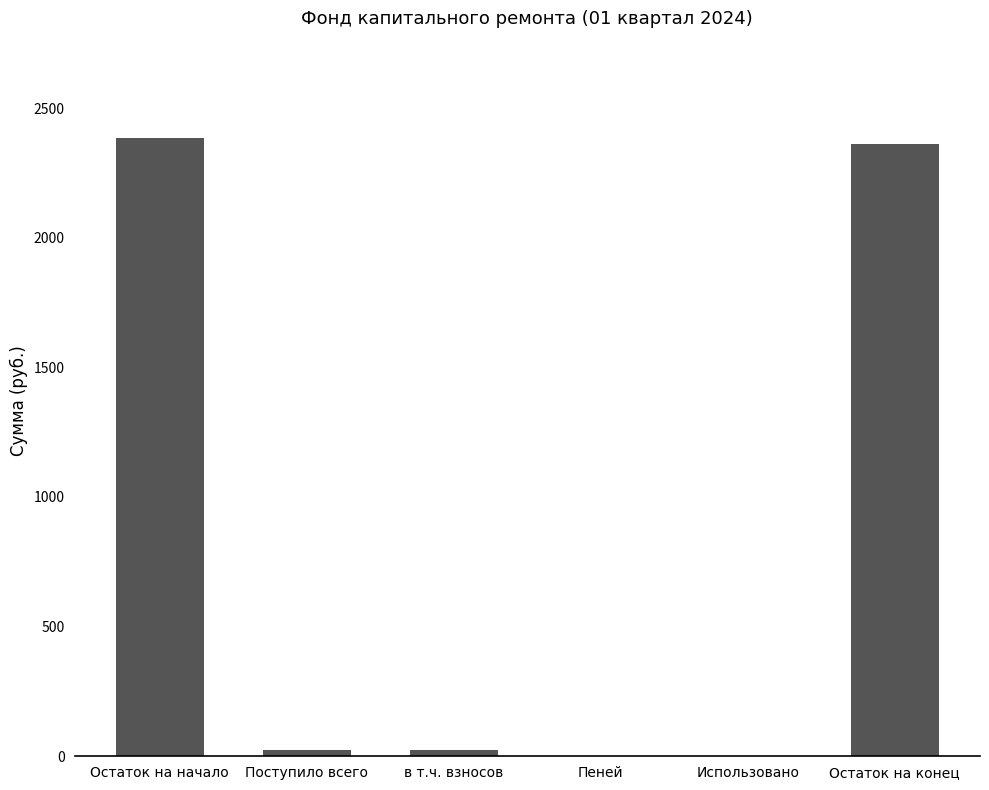

What is the sum of all values?

4794.5